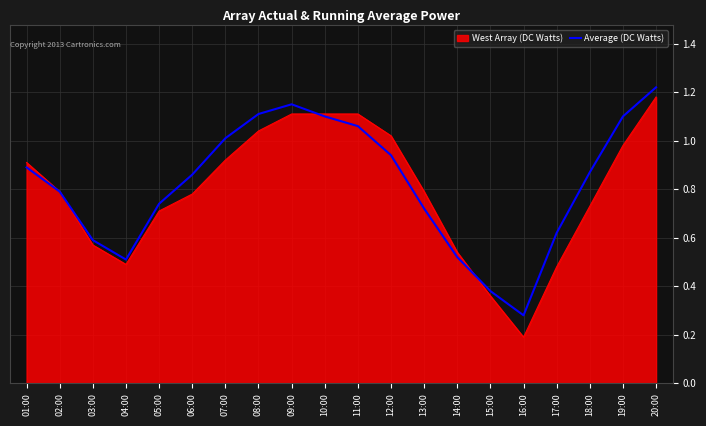

What is the total value across all series at 08:00?

2.2